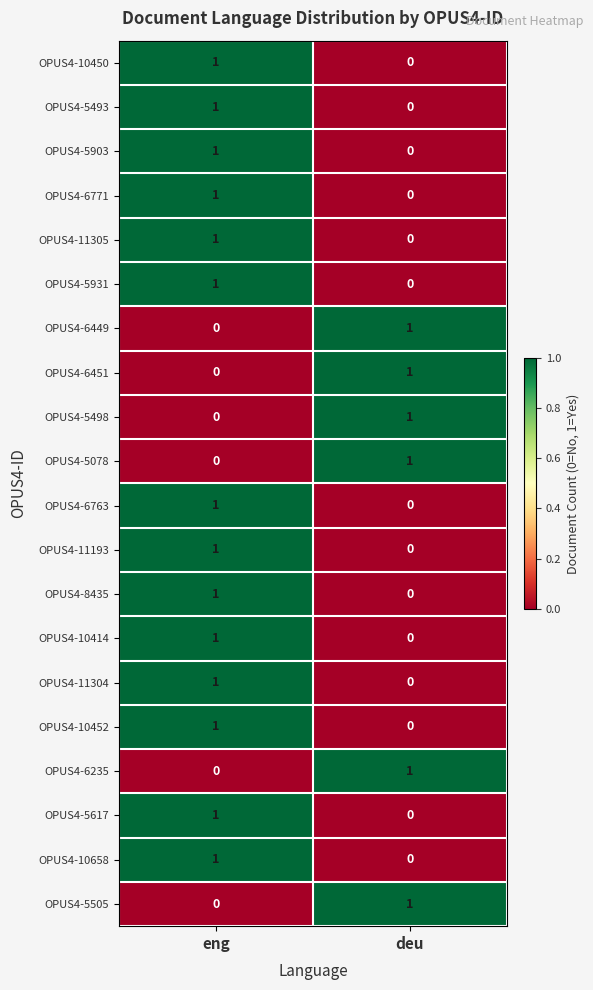

At which label does OPUS4-5903 reach its minimum?

deu